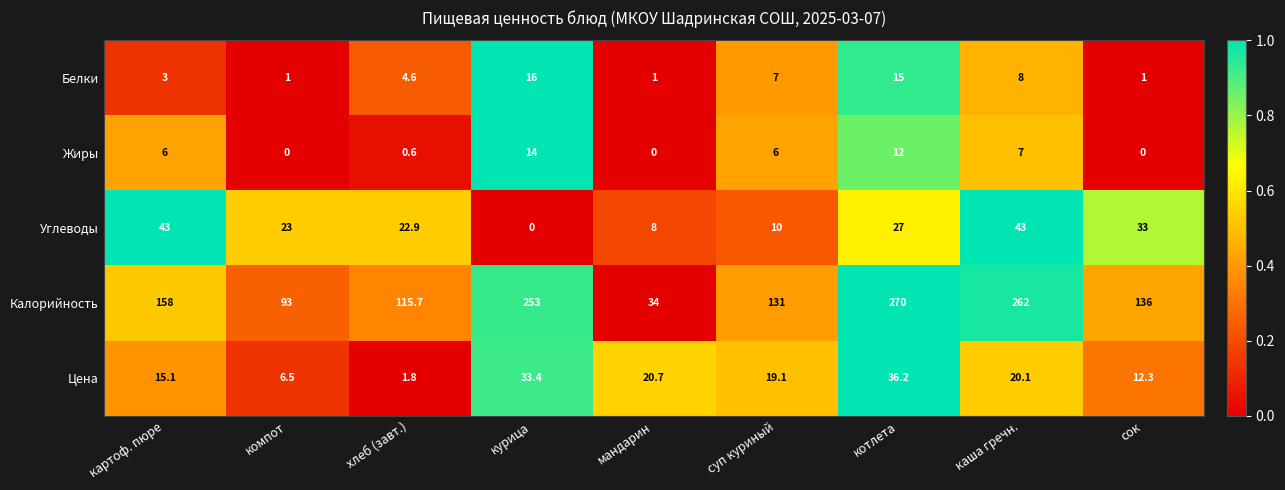

What is the average value of the Калорийность series?

161.4